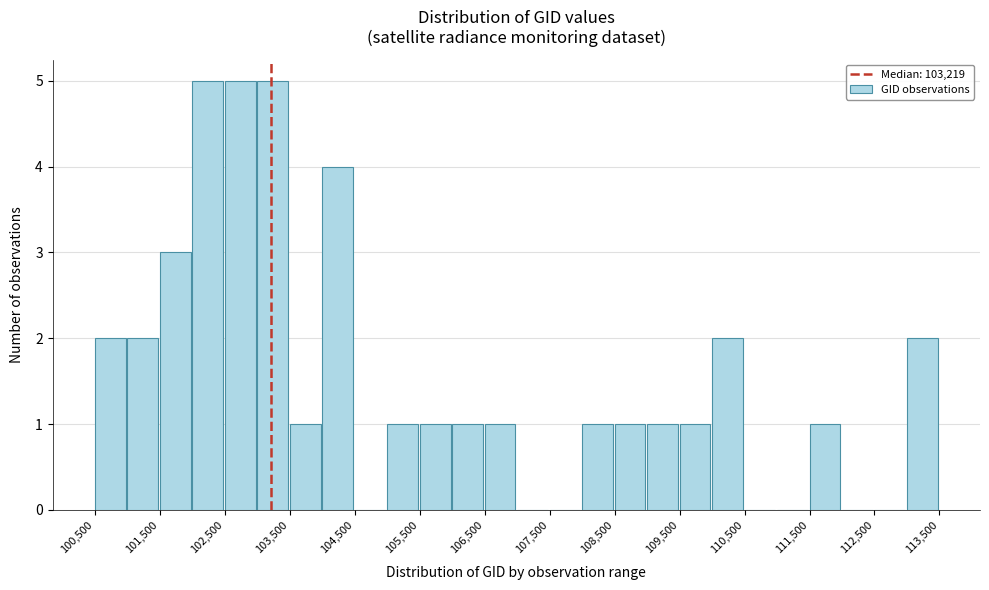

Reading left to right, list every bar in this chart as the range it spans on the x-axis followed by its height. The values are not printed on the chart, so give them approximately, as read against the axis.

100500 to 101000: 2
101000 to 101500: 2
101500 to 102000: 3
102000 to 102500: 5
102500 to 103000: 5
103000 to 103500: 5
103500 to 104000: 1
104000 to 104500: 4
104500 to 105000: 0
105000 to 105500: 1
105500 to 106000: 1
106000 to 106500: 1
106500 to 107000: 1
107000 to 107500: 0
107500 to 108000: 0
108000 to 108500: 1
108500 to 109000: 1
109000 to 109500: 1
109500 to 110000: 1
110000 to 110500: 2
110500 to 111000: 0
111000 to 111500: 0
111500 to 112000: 1
112000 to 112500: 0
112500 to 113000: 0
113000 to 113500: 2